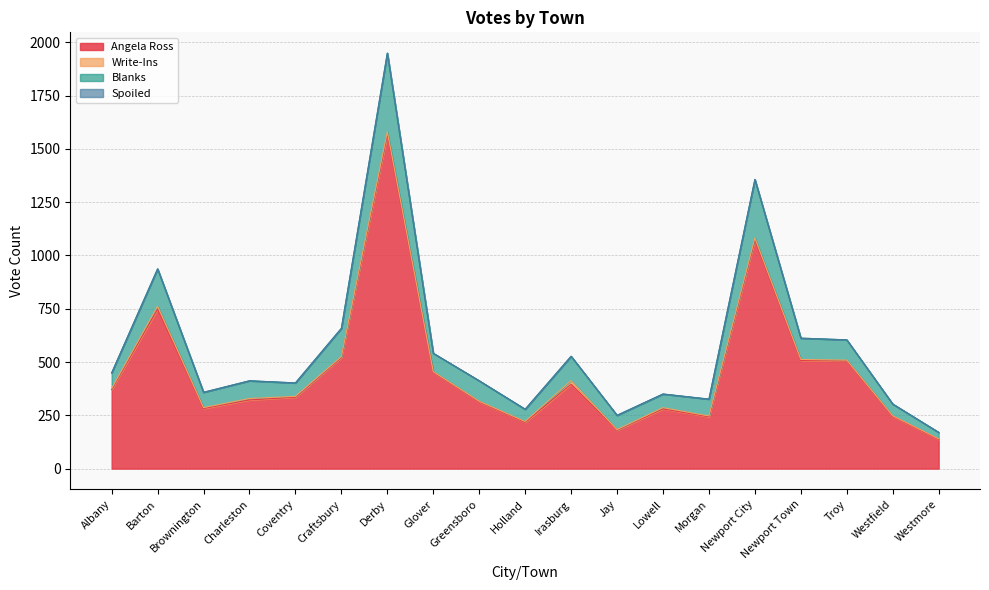

What is the difference between the Angela Ross values at Glover and Coventry?

117